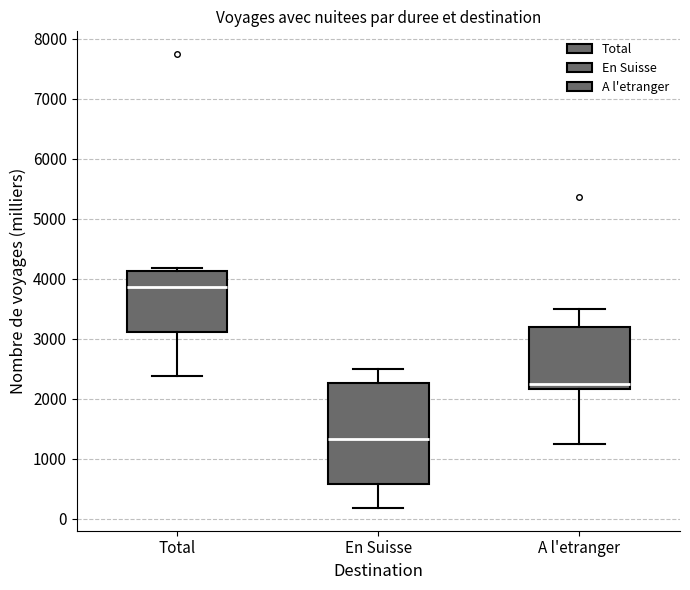

Which box's median line is the highest?

Total